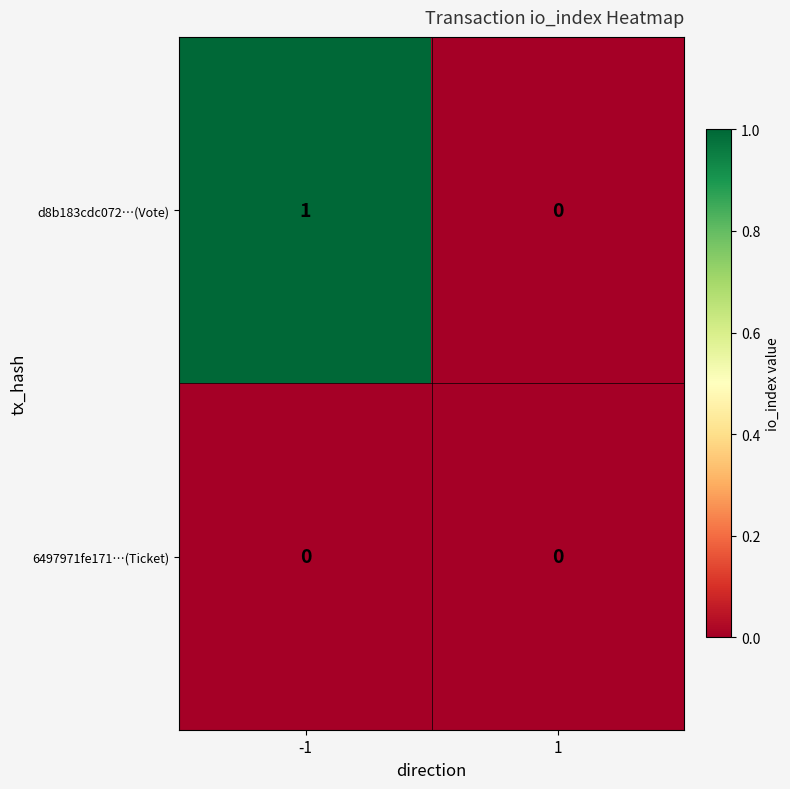

Which series has the largest total across all categories?

d8b183cdc072…(Vote)